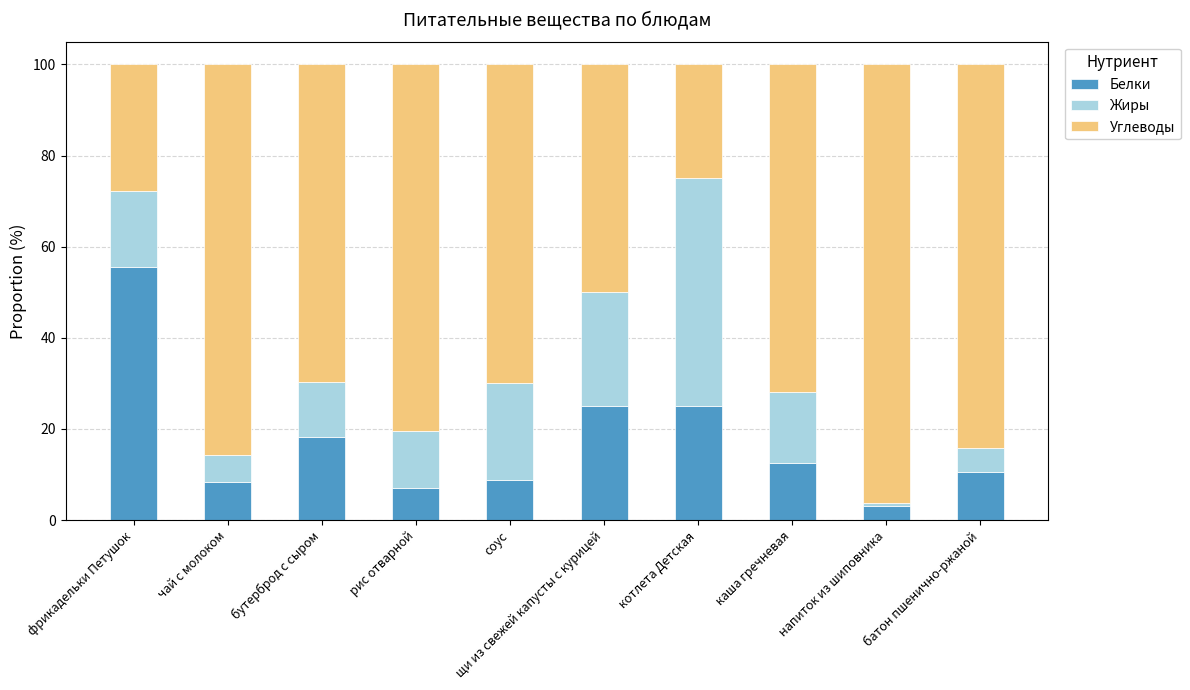

What is the total value across all series at батон пшенично-ржаной?

100.0